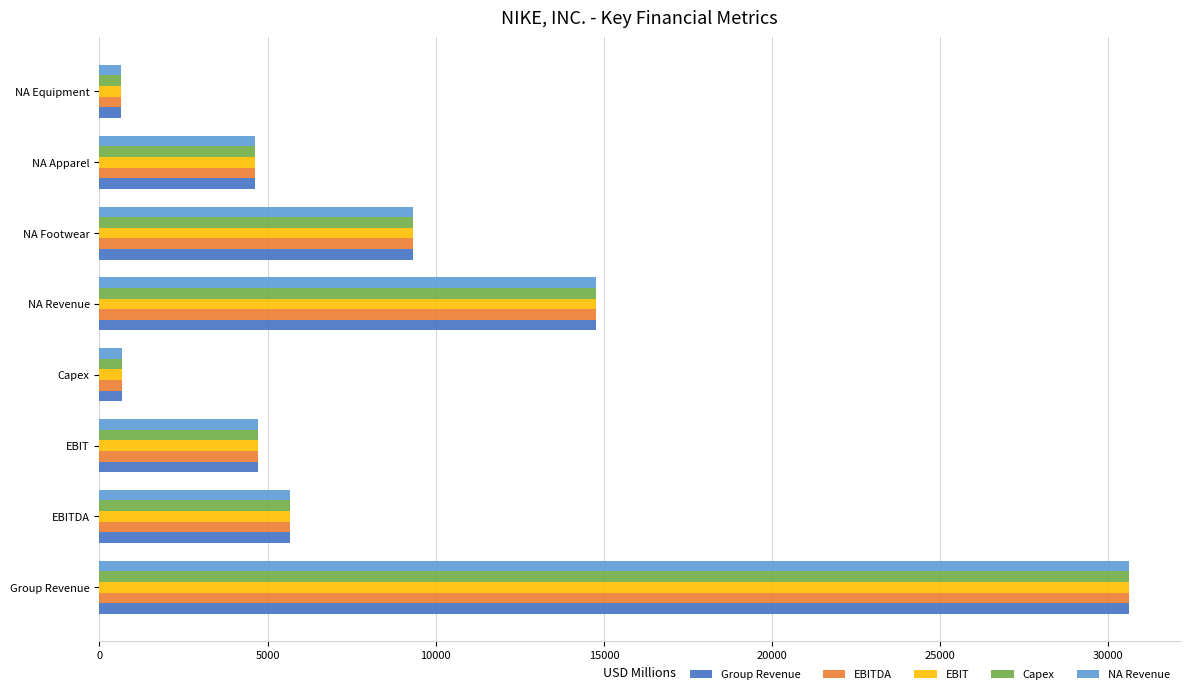

At which label is NA Revenue closest to 15617?

NA Revenue